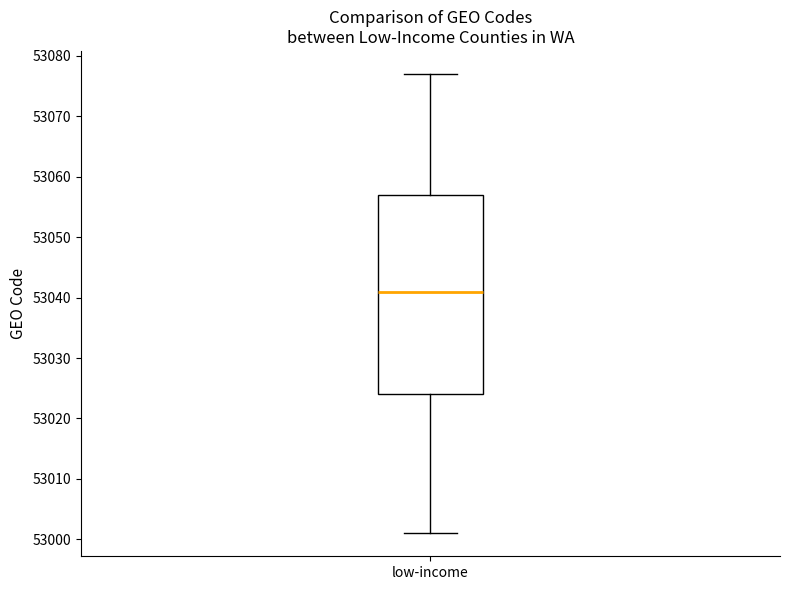

Where does the lower whisker of the box for low-income end on the y-axis? The values are not printed on the chart, so give them approximately, as read against the axis.

53001